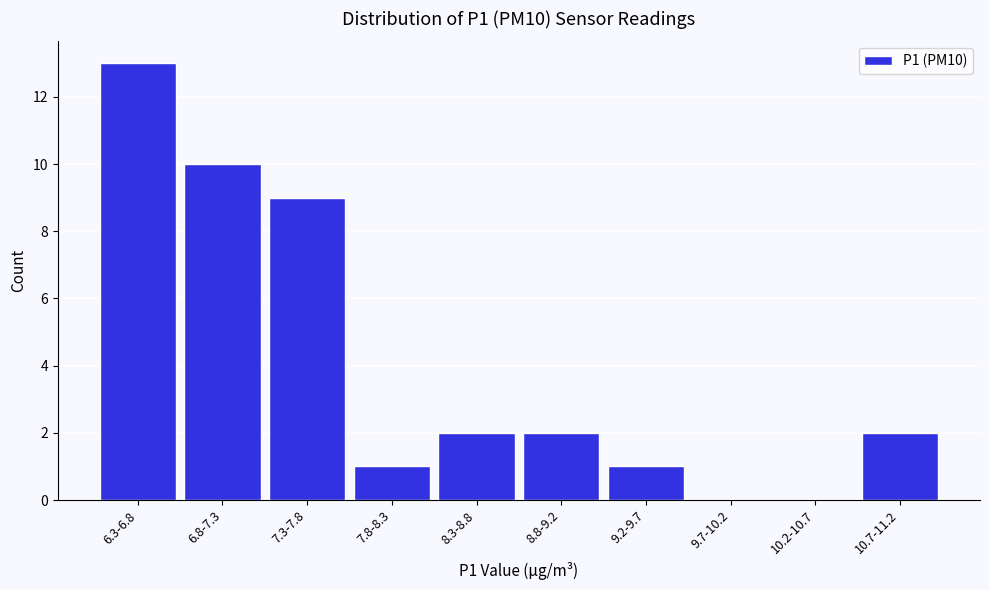

Reading left to right, list all the values displayed in this chart.

6.3-6.8=13	6.8-7.3=10	7.3-7.8=9	7.8-8.3=1	8.3-8.8=2	8.8-9.2=2	9.2-9.7=1	9.7-10.2=0	10.2-10.7=0	10.7-11.2=2